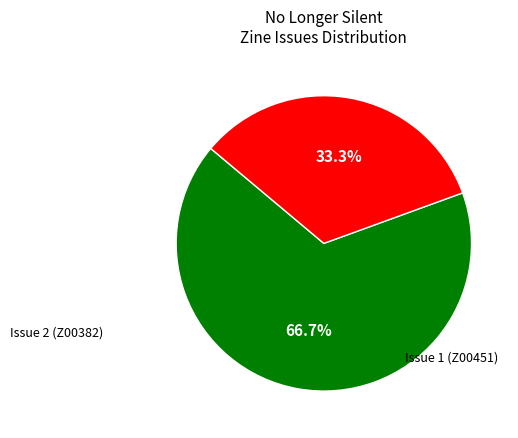

Does any single category account for the majority?

Yes